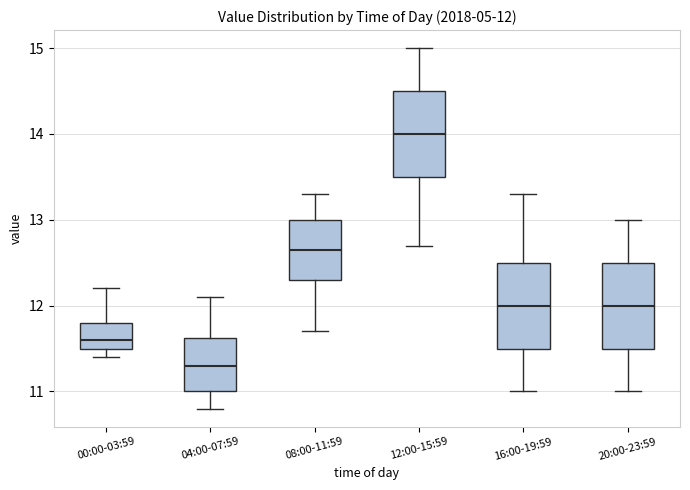

Which box's median line is the highest?

12:00-15:59